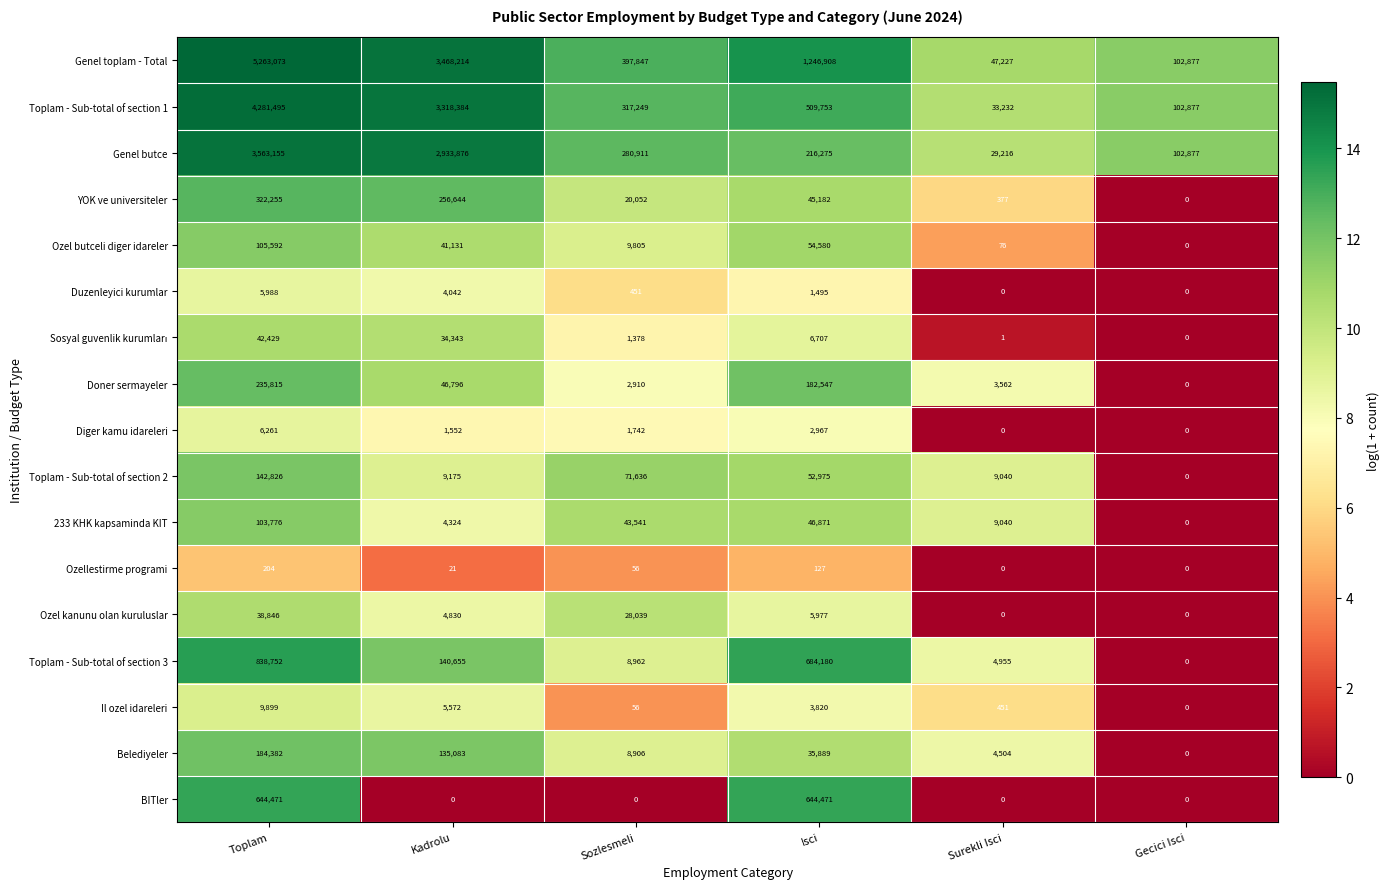

What is the average value of the Doner sermayeler series?

78605